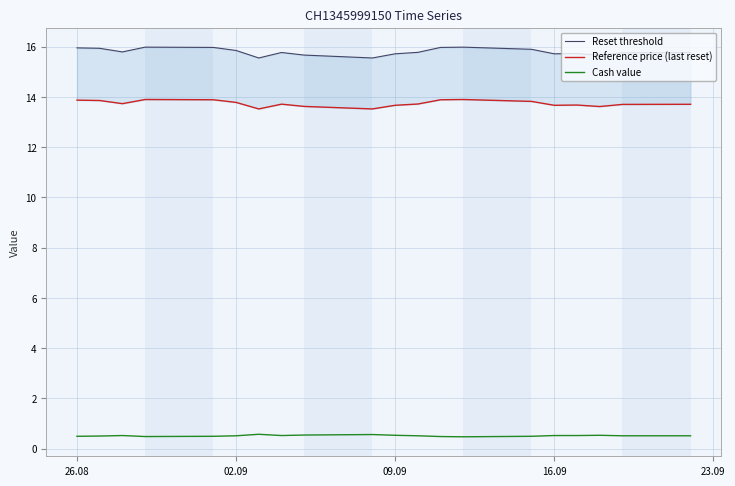

Which series has the largest range (max minus min)?

Reset threshold